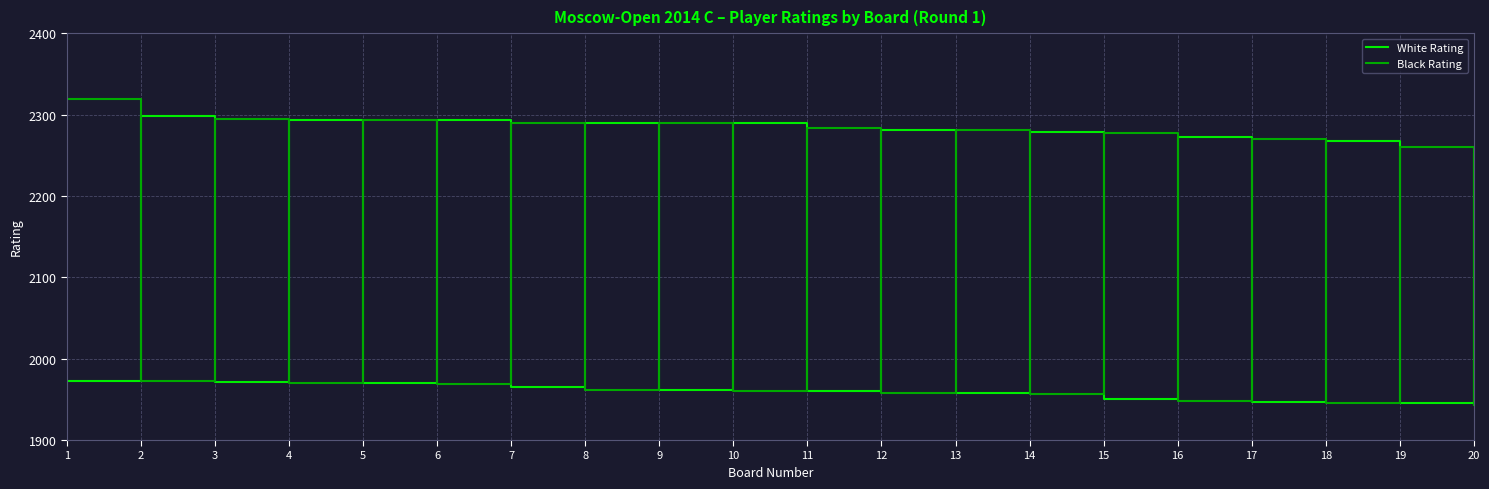

What is the maximum value for White Rating?

2298